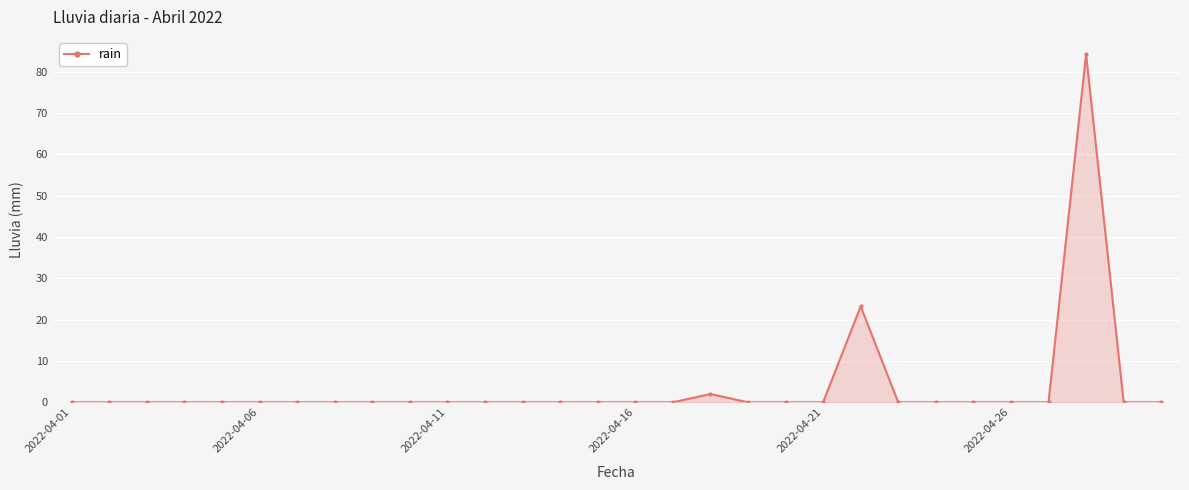

True or false: the data has more than 1 interior local peaks.

True